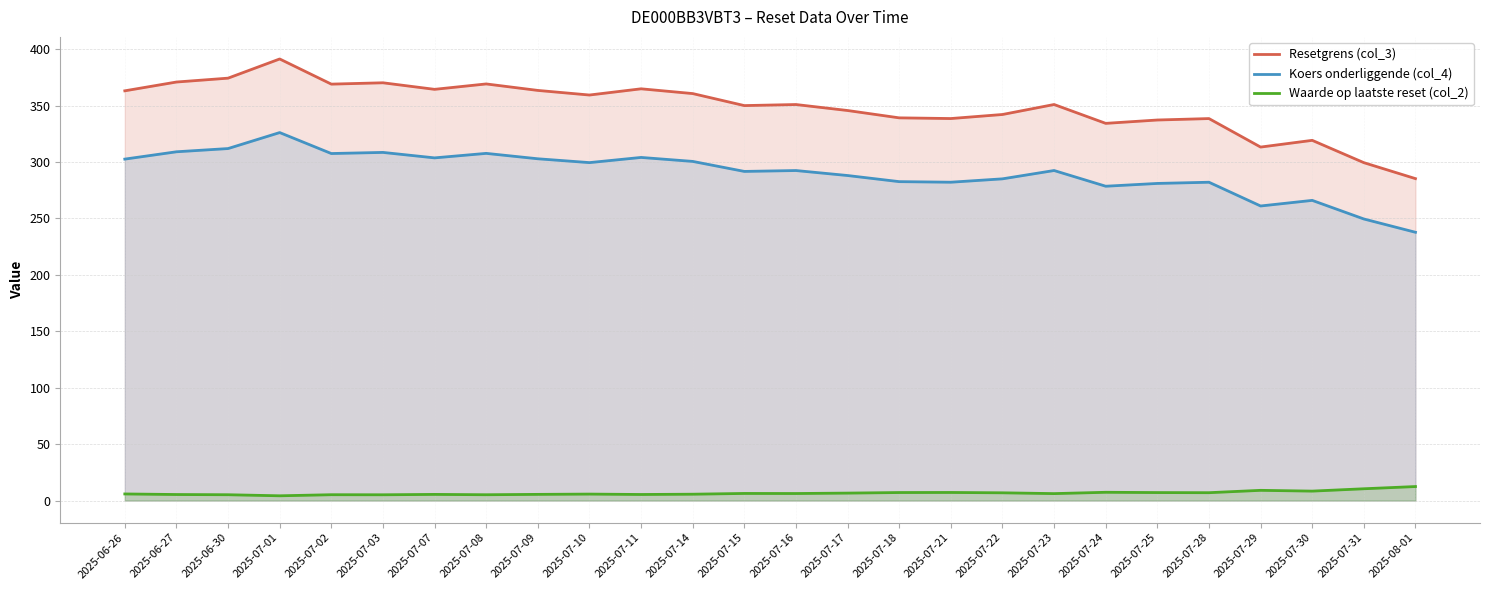

True or false: Resetgrens (col_3) has a value of 601.8 at 2025-07-15.

False